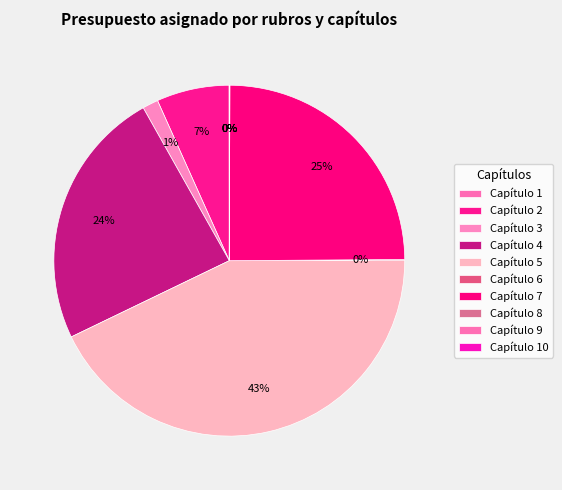

Which slice is the largest?

Capítulo 5